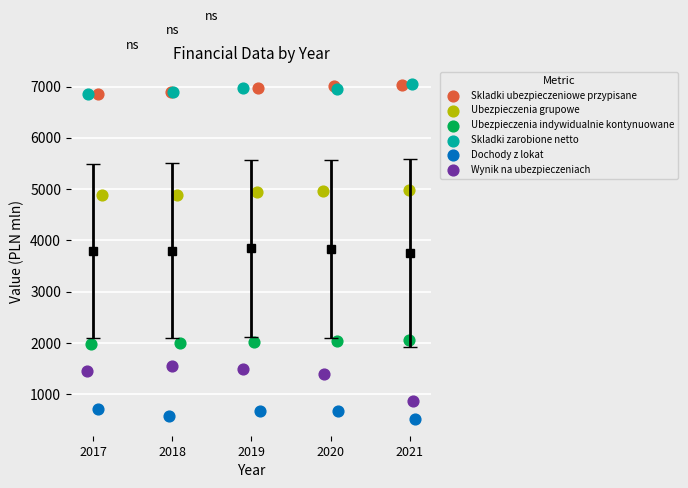

Which series contains the lowest Y value?

Dochody z lokat